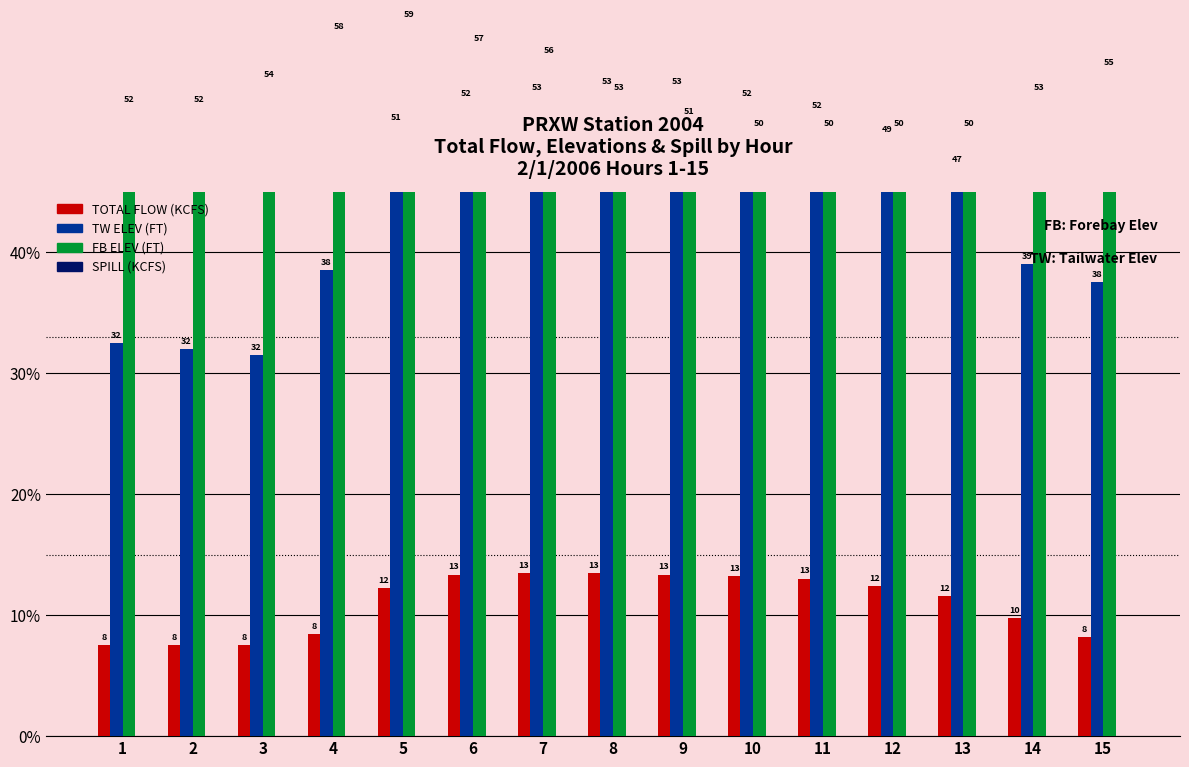

What is the greatest value displayed?

59.0